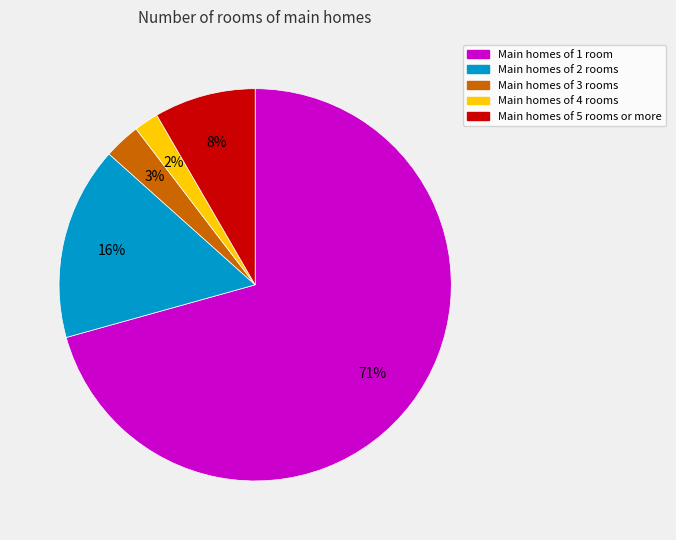

Does any single category account for the majority?

Yes